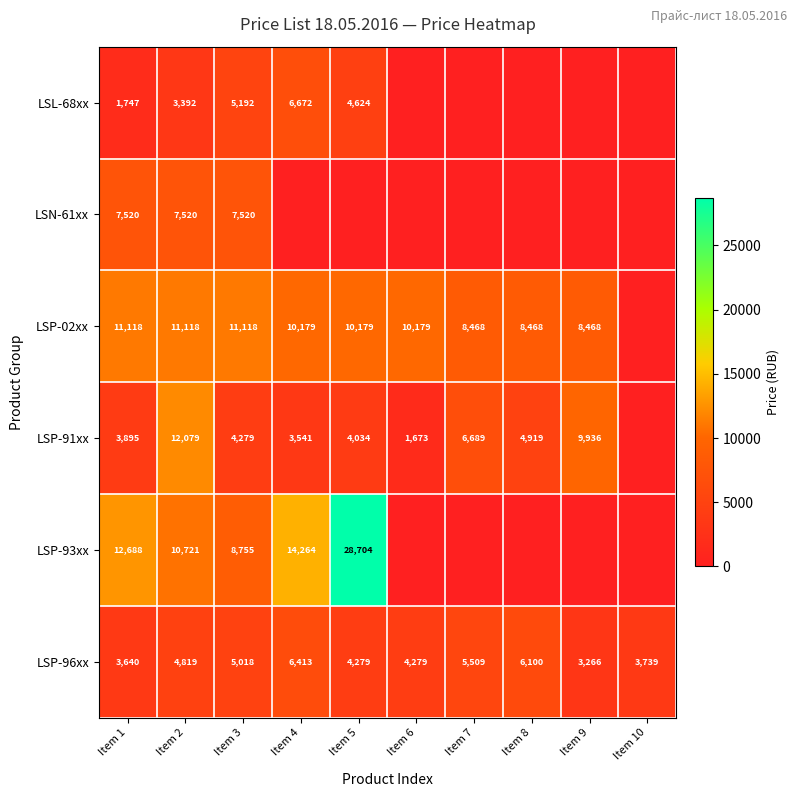

What is the difference between the highest and lowest values at Item 6?

10178.8